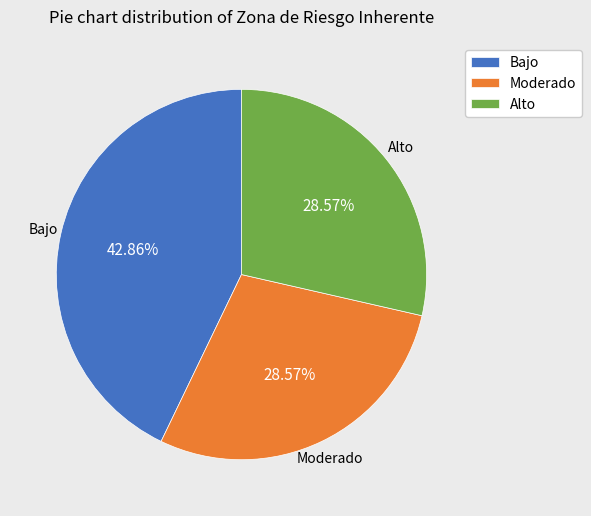

What percentage is the Bajo slice, to the nearest percent?

43%